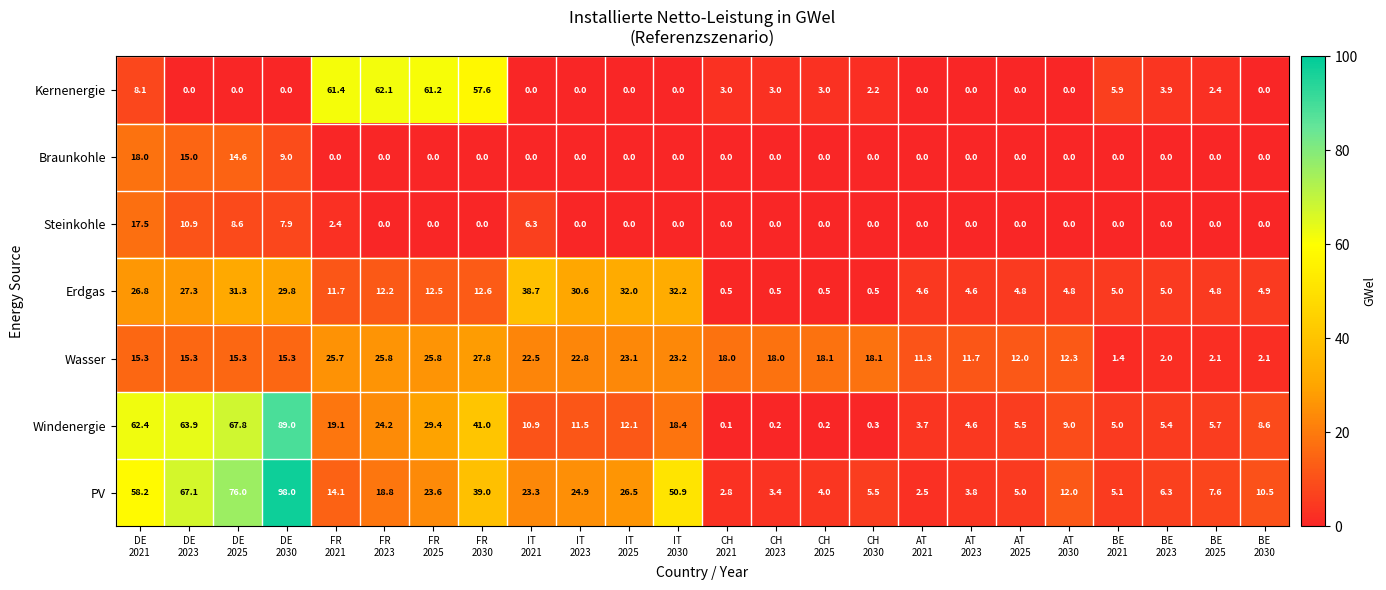

What is the average value of the PV series?

24.5